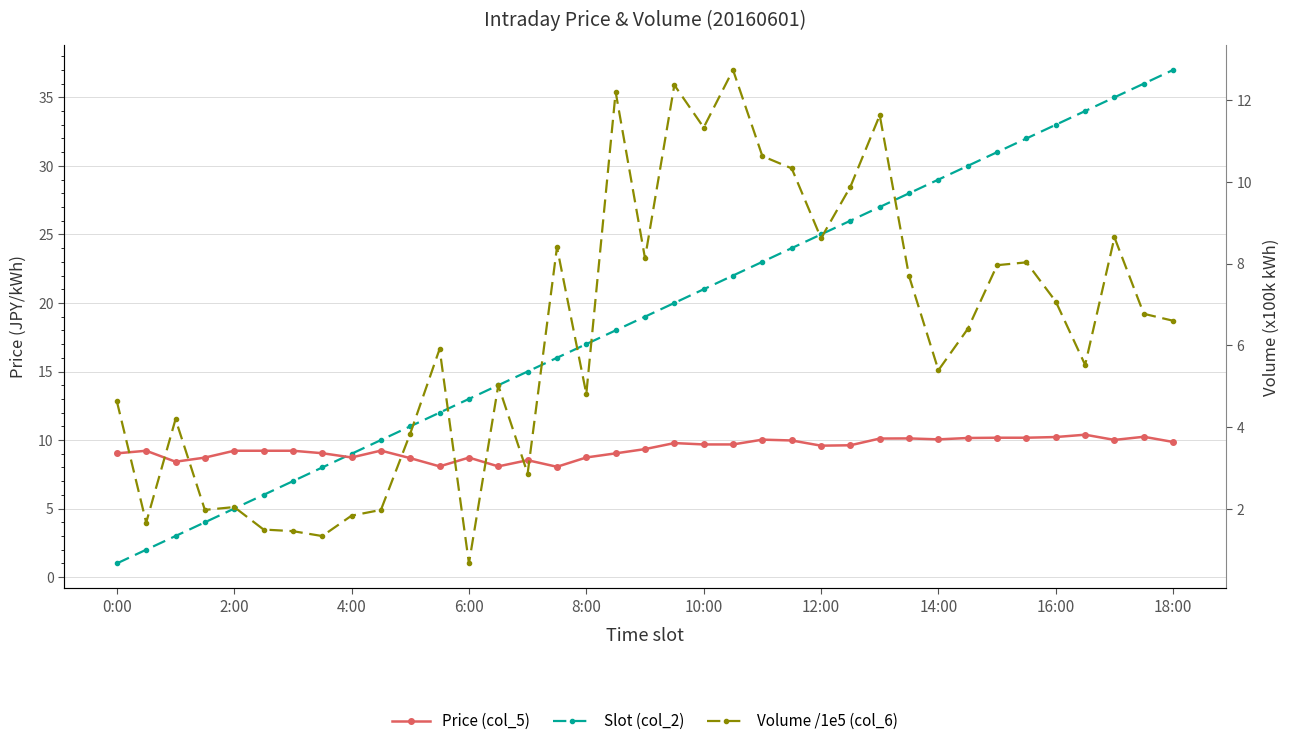

What is the sum of the Price (col_5) values at 34 and 32?

20.2